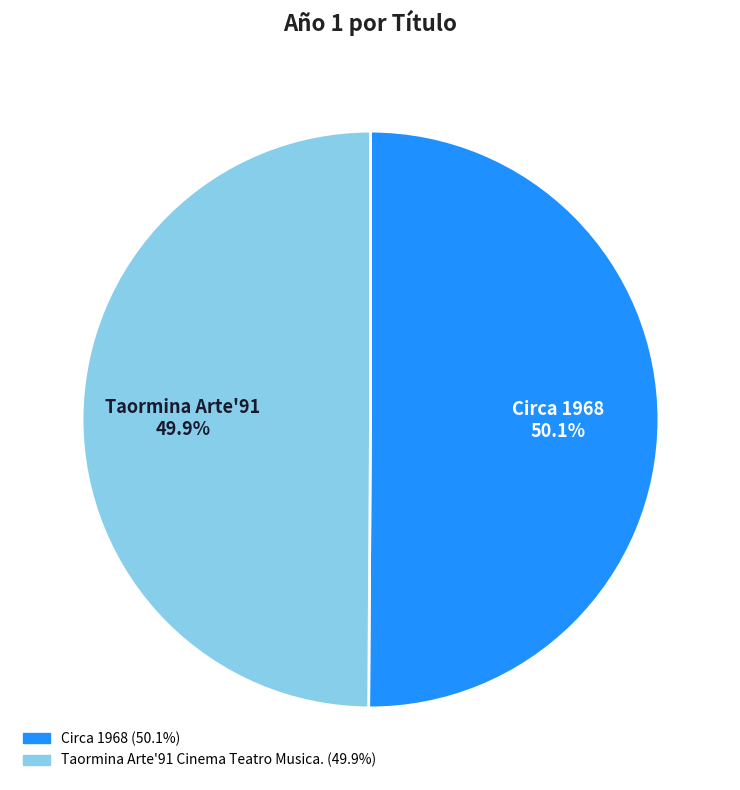

What percentage is NOT represented by Circa 1968?

49.9%